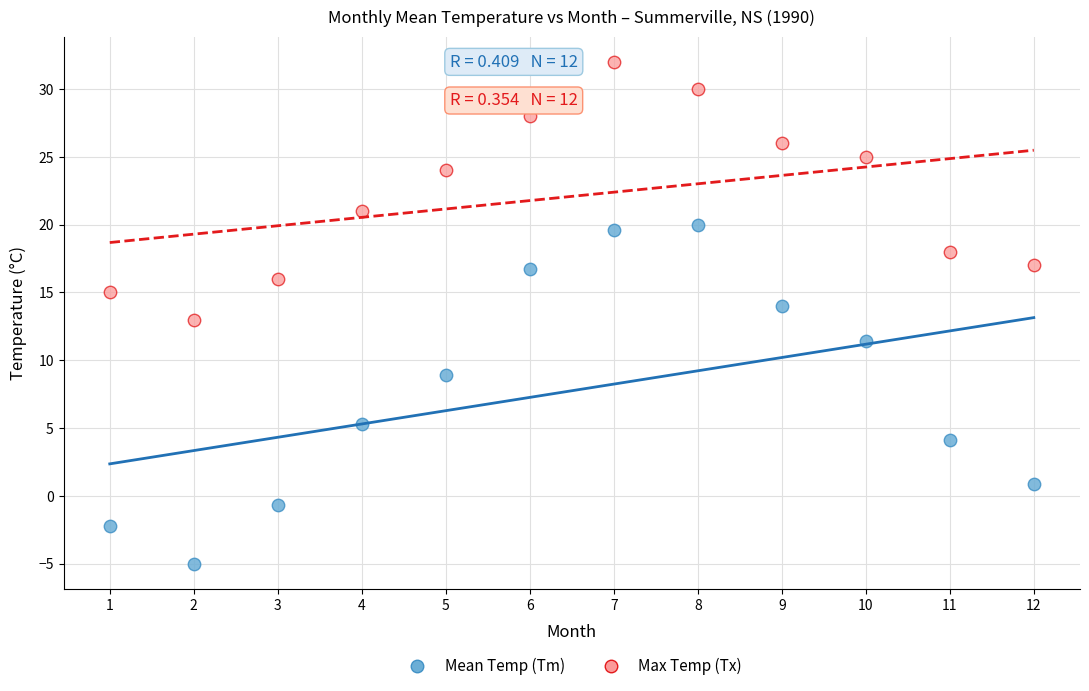

Which series contains the highest Y value?

Max Temp (Tx)